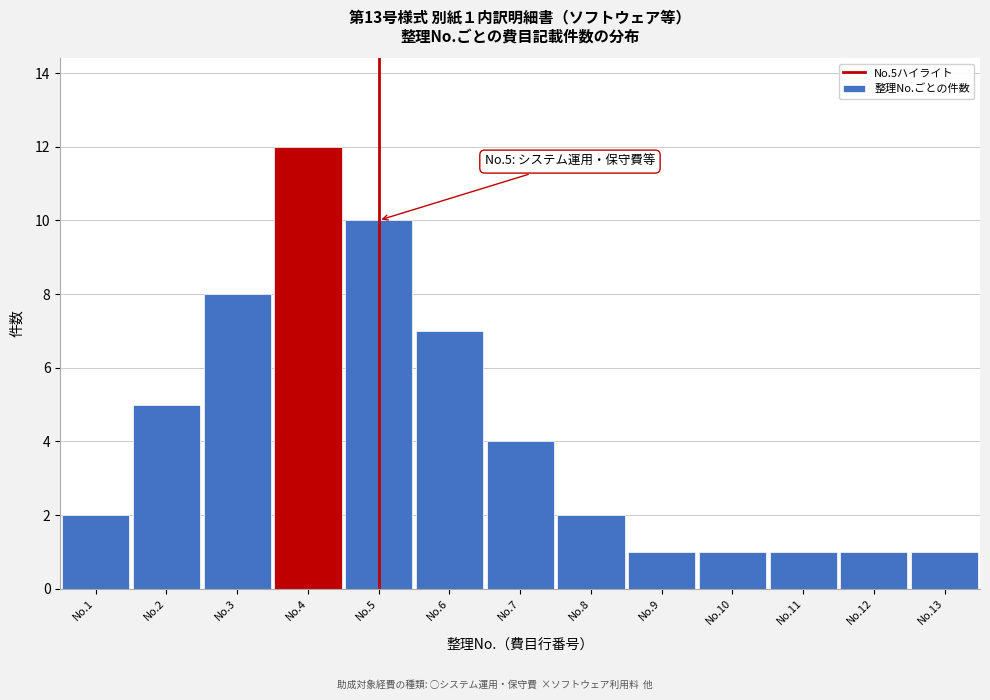

Reading left to right, what are all the values shown in this chart?

2	5	8	12	10	7	4	2	1	1	1	1	1